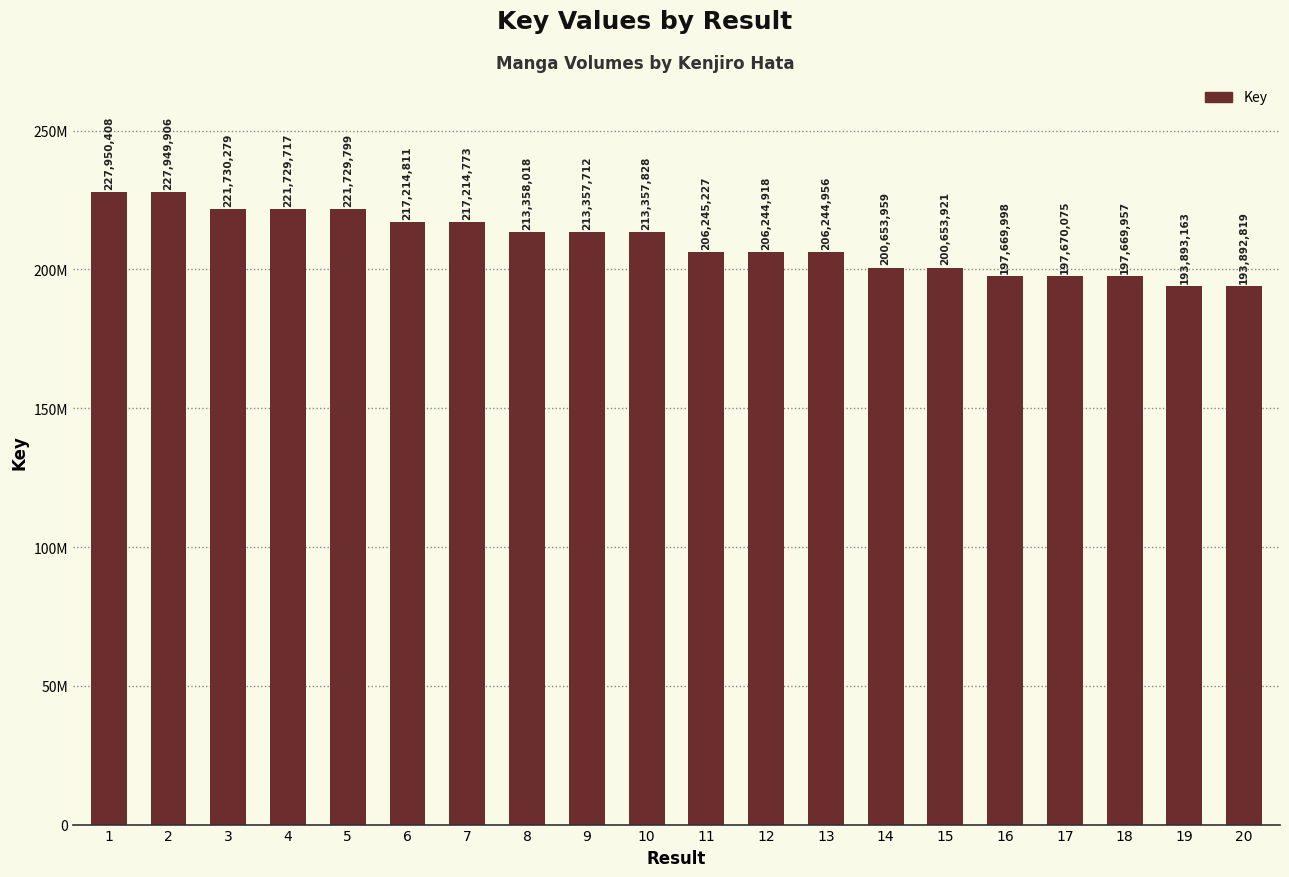

True or false: the data shows 80512029 at 19.

False